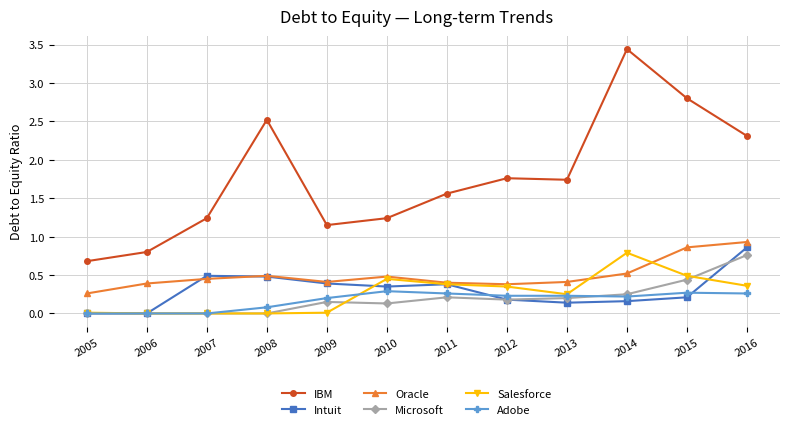

The value of Oracle at 2014 is 0.8. True or false?

False